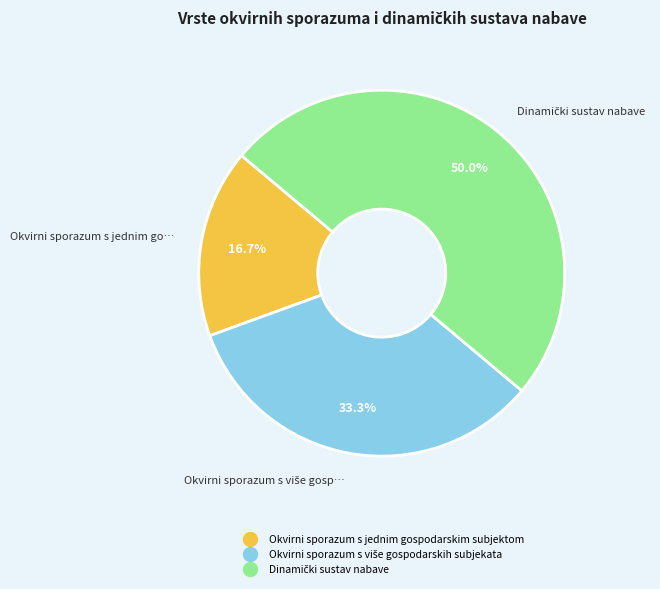

Does Okvirni sporazum s jednim gospodarskim subjektom account for over 50% of the chart?

No